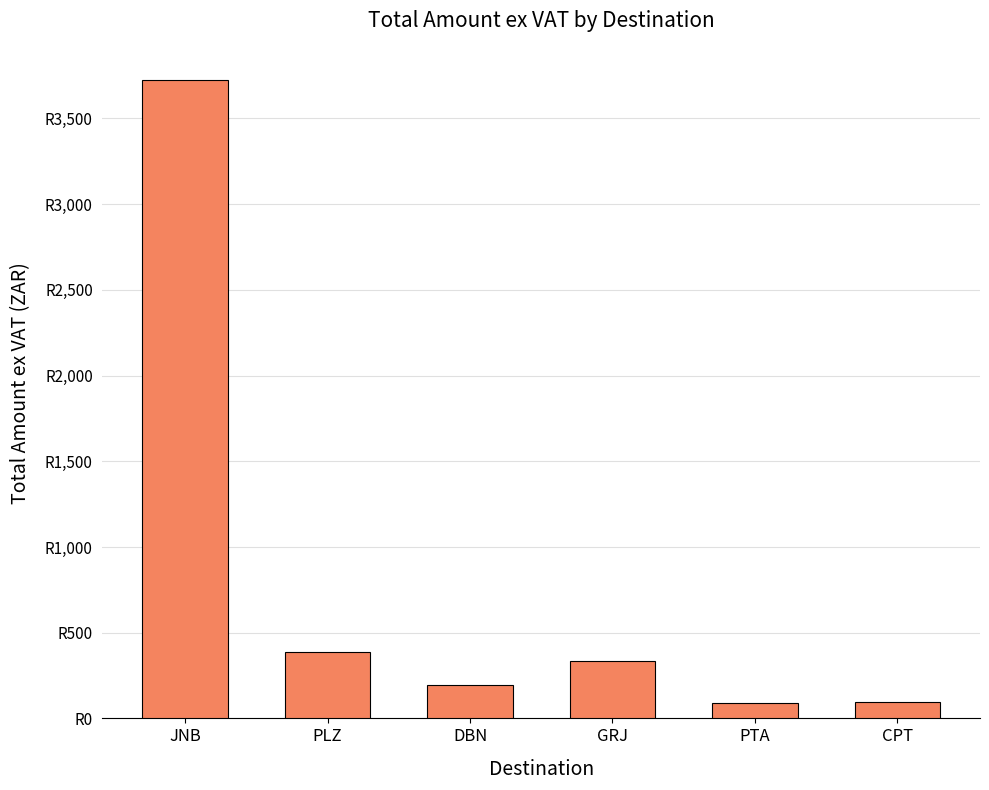

True or false: the data shows 92.5 at PTA.

True